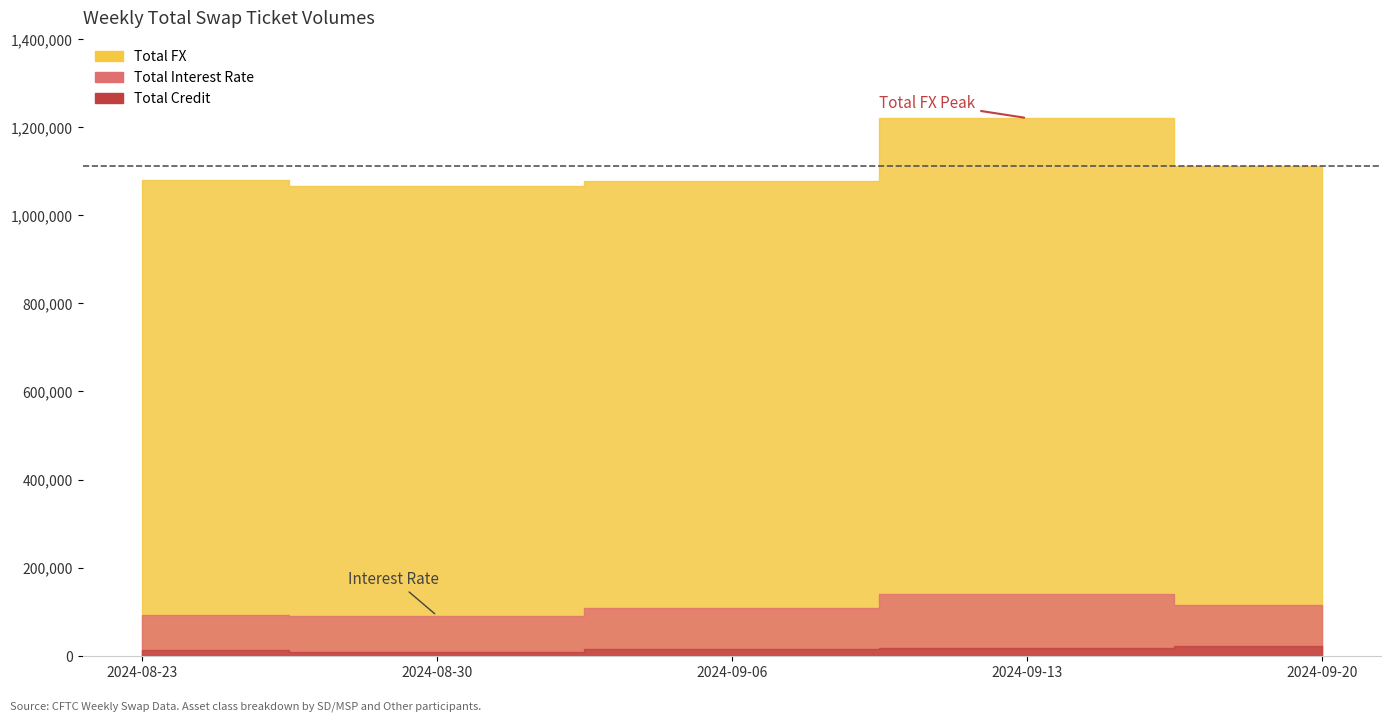

True or false: Total Credit and Total Interest Rate intersect in this chart.

False